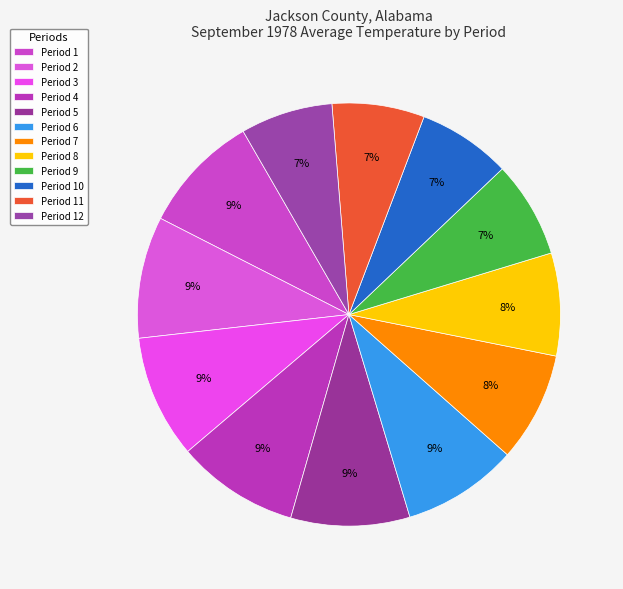

Which slice is the largest?

Period 3